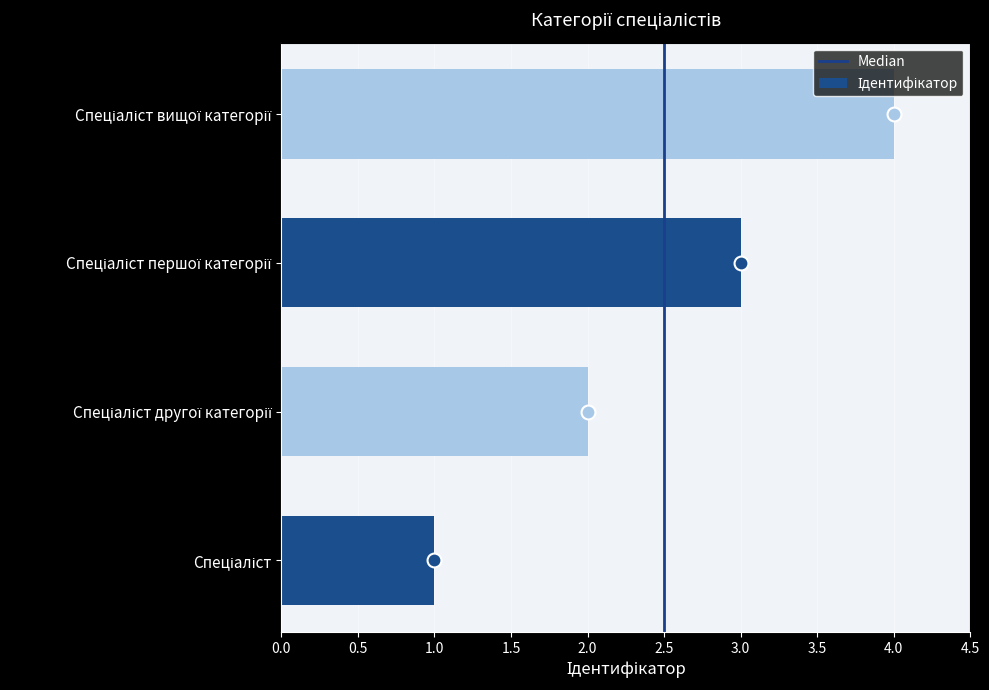

What is the greatest value displayed?

4